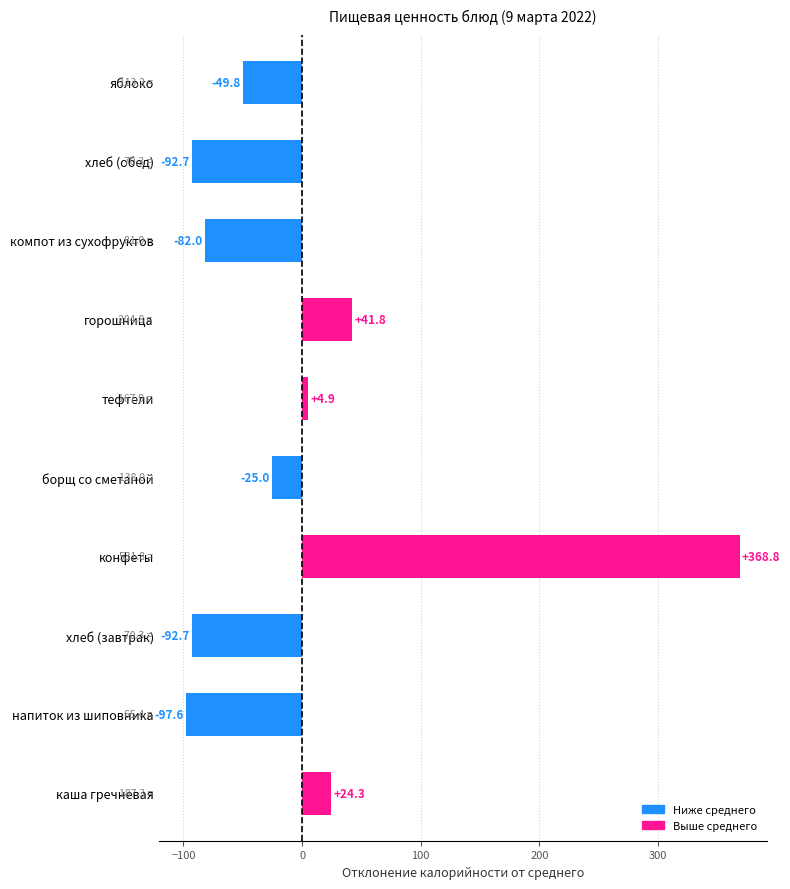

What is the approximate value at каша гречневая?

24.3